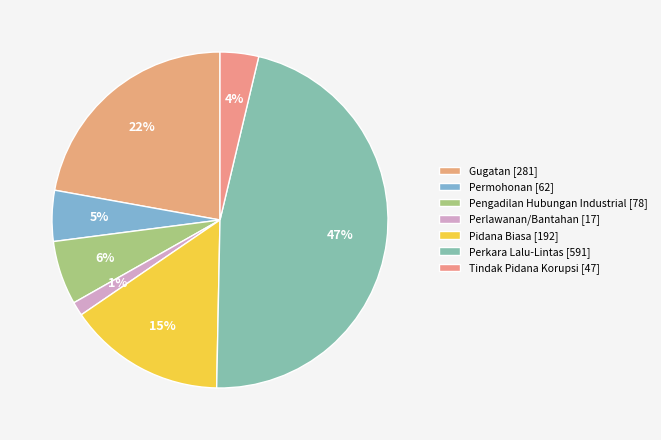

Is there any slice that represents more than half of the pie?

No